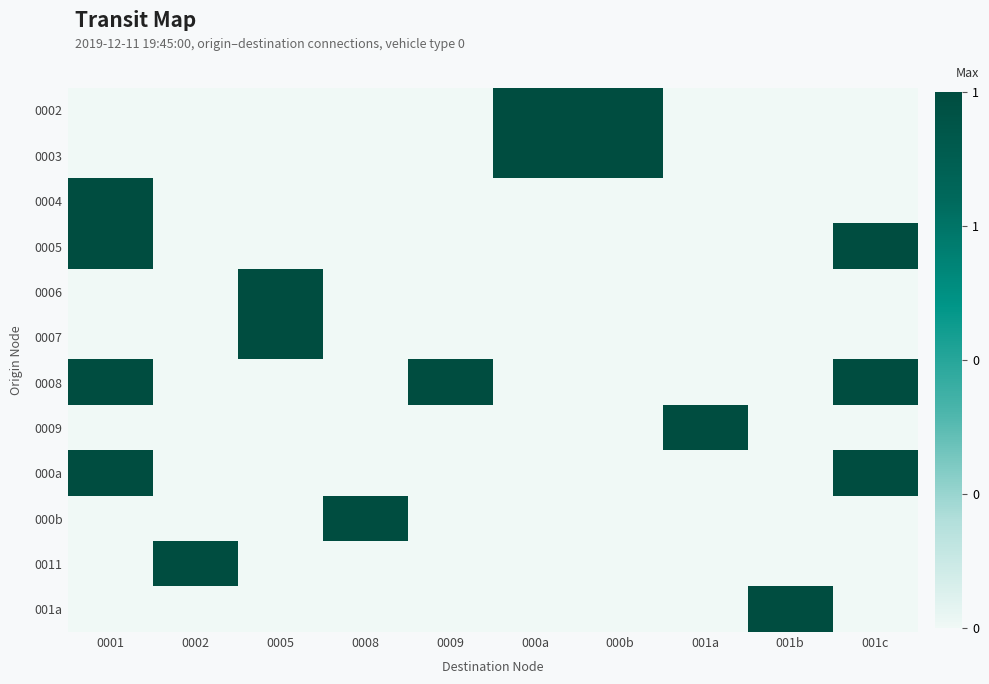

Reading right to left, what are all the values shown in this chart?

0002: 001c=0	001b=0	001a=0	000b=1	000a=1	0009=0	0008=0	0005=0	0002=0	0001=0
0003: 001c=0	001b=0	001a=0	000b=1	000a=1	0009=0	0008=0	0005=0	0002=0	0001=0
0004: 001c=0	001b=0	001a=0	000b=0	000a=0	0009=0	0008=0	0005=0	0002=0	0001=1
0005: 001c=1	001b=0	001a=0	000b=0	000a=0	0009=0	0008=0	0005=0	0002=0	0001=1
0006: 001c=0	001b=0	001a=0	000b=0	000a=0	0009=0	0008=0	0005=1	0002=0	0001=0
0007: 001c=0	001b=0	001a=0	000b=0	000a=0	0009=0	0008=0	0005=1	0002=0	0001=0
0008: 001c=1	001b=0	001a=0	000b=0	000a=0	0009=1	0008=0	0005=0	0002=0	0001=1
0009: 001c=0	001b=0	001a=1	000b=0	000a=0	0009=0	0008=0	0005=0	0002=0	0001=0
000a: 001c=1	001b=0	001a=0	000b=0	000a=0	0009=0	0008=0	0005=0	0002=0	0001=1
000b: 001c=0	001b=0	001a=0	000b=0	000a=0	0009=0	0008=1	0005=0	0002=0	0001=0
0011: 001c=0	001b=0	001a=0	000b=0	000a=0	0009=0	0008=0	0005=0	0002=1	0001=0
001a: 001c=0	001b=1	001a=0	000b=0	000a=0	0009=0	0008=0	0005=0	0002=0	0001=0